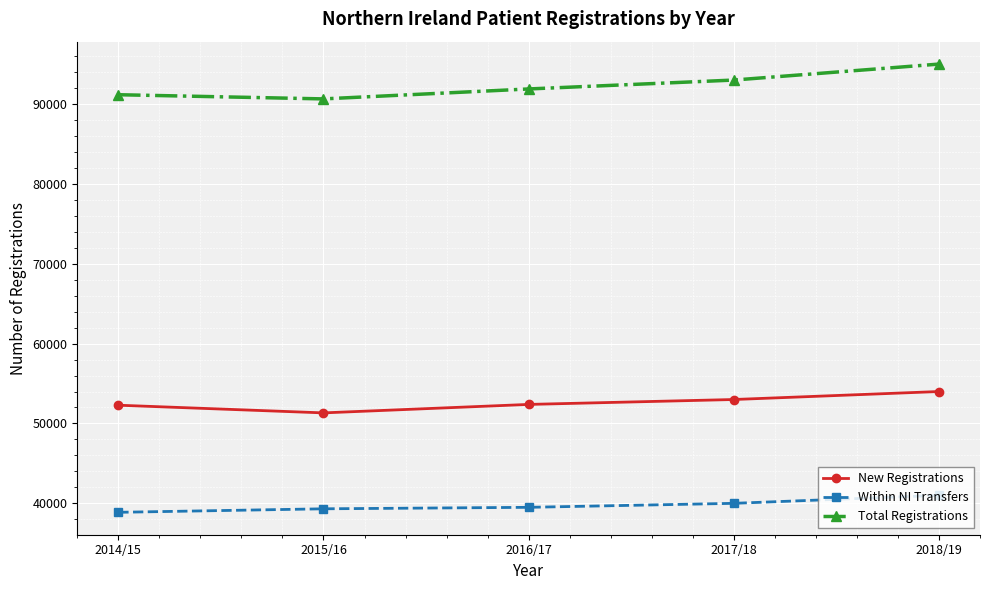

Which series changed the most between 2016/17 and 2018/19?

Total Registrations